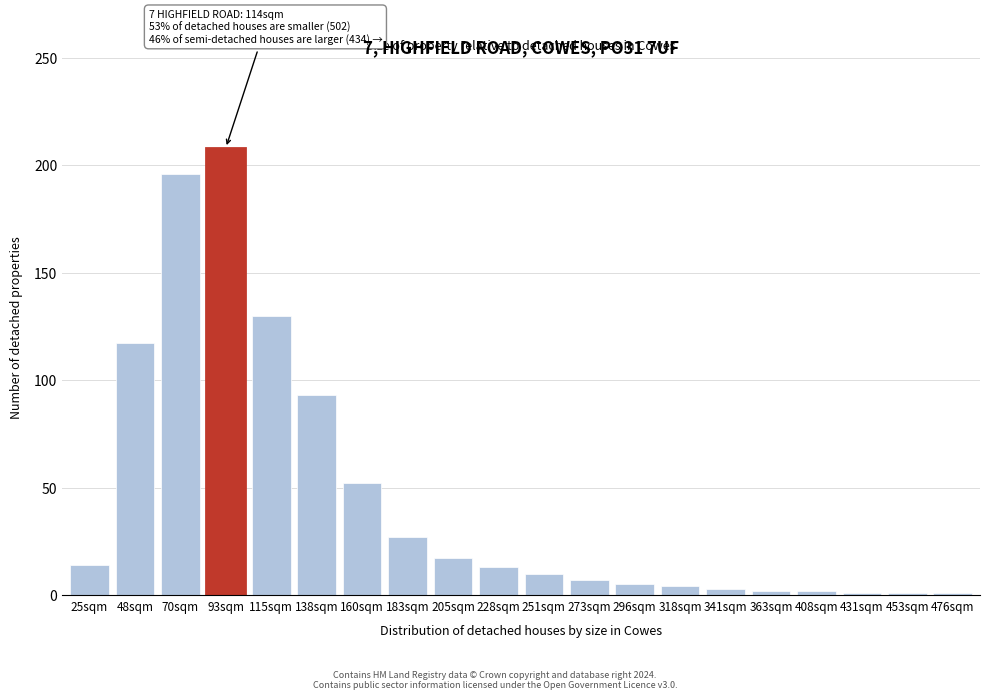

Reading left to right, list all the values displayed in this chart.

25sqm=14	48sqm=117	70sqm=196	93sqm=208	115sqm=130	138sqm=93	160sqm=52	183sqm=27	205sqm=17	228sqm=13	251sqm=10	273sqm=7	296sqm=5	318sqm=4	341sqm=3	363sqm=2	408sqm=2	431sqm=1	453sqm=1	476sqm=1